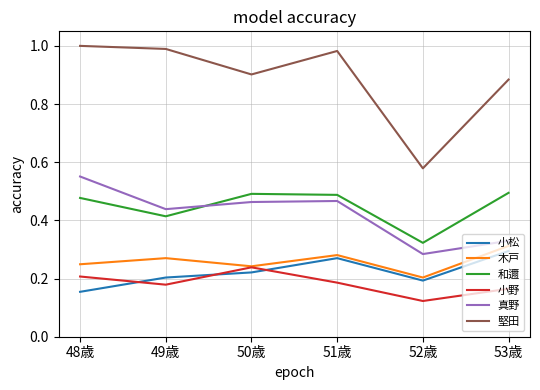

True or false: 真野 and 木戸 cross at least once.

False